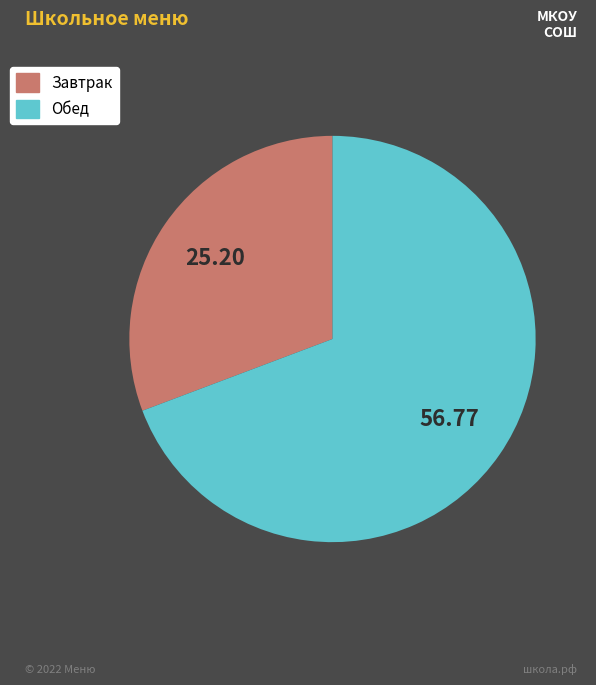

Does any single category account for the majority?

Yes